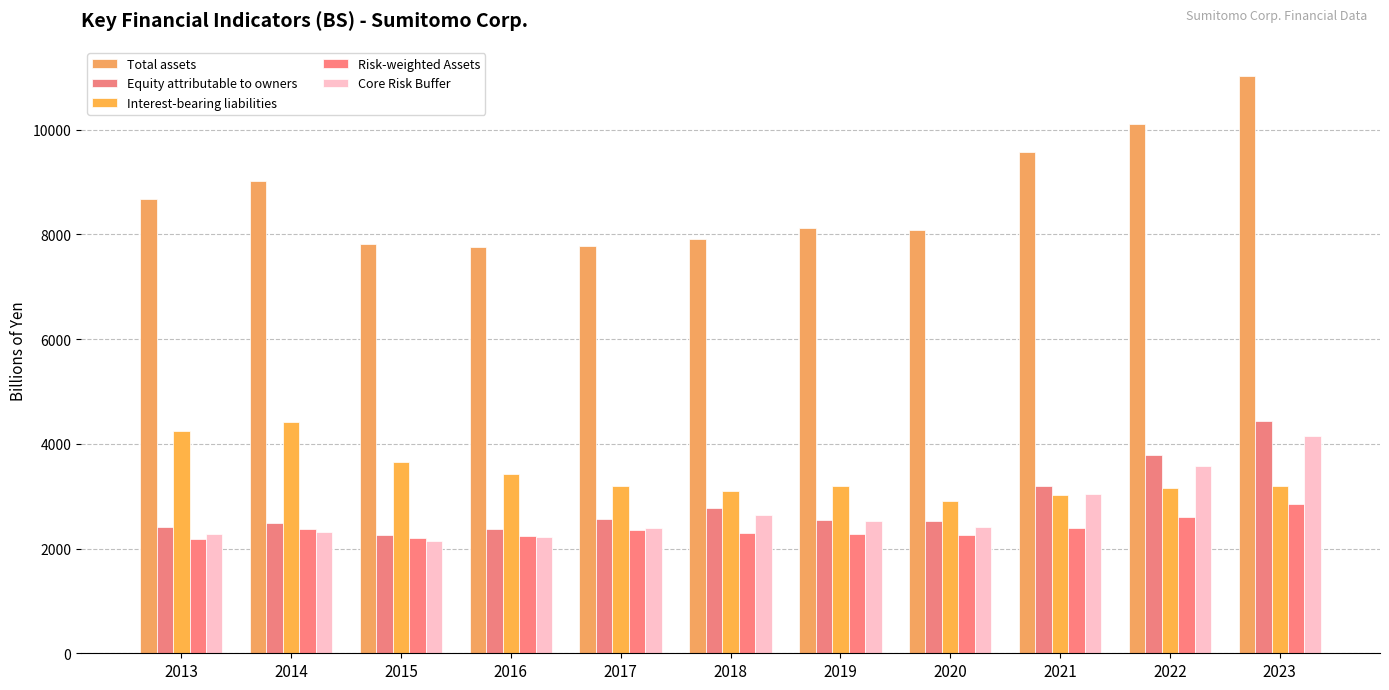

True or false: Interest-bearing liabilities has a value of 4421.3 at 2014.

True